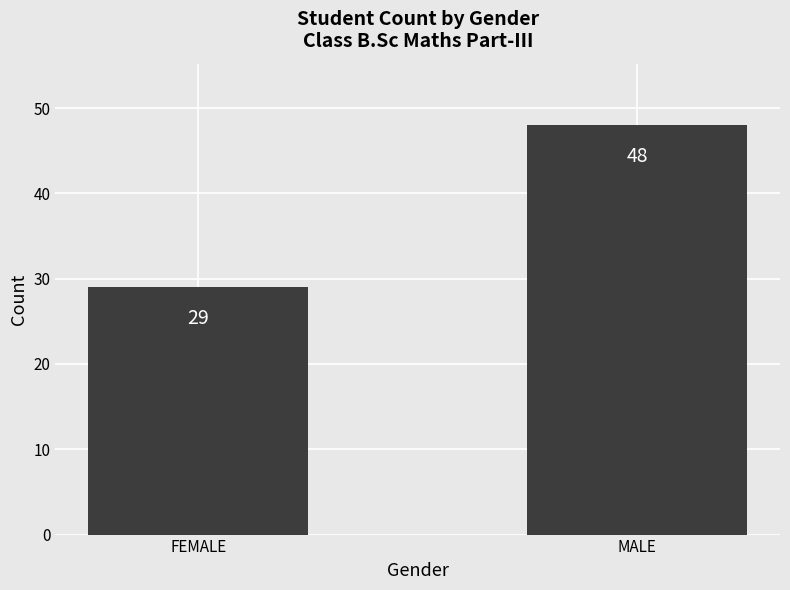

What is the minimum value shown in the chart?

29